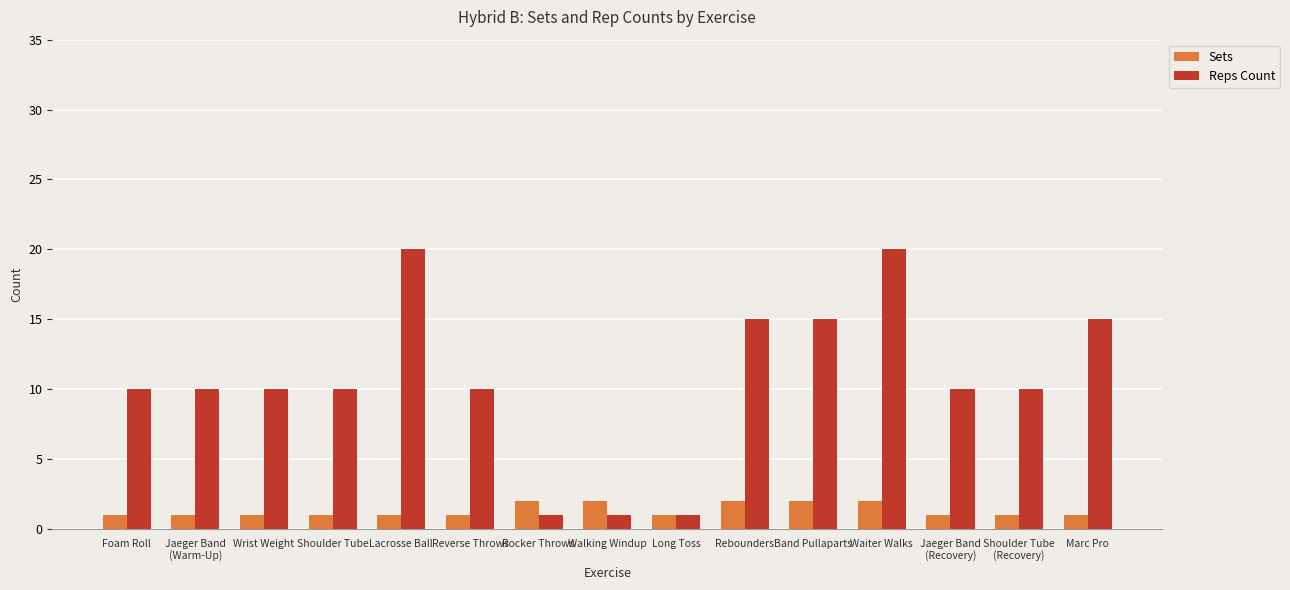

What is the sum of the Reps Count values at Waiter Walks and Wrist Weight?

30